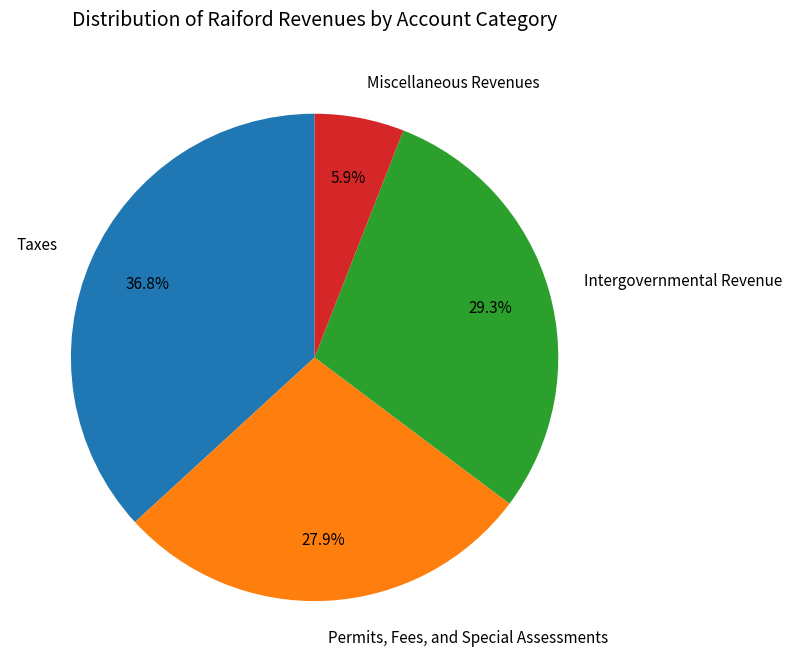

Which slice is the smallest?

Miscellaneous Revenues